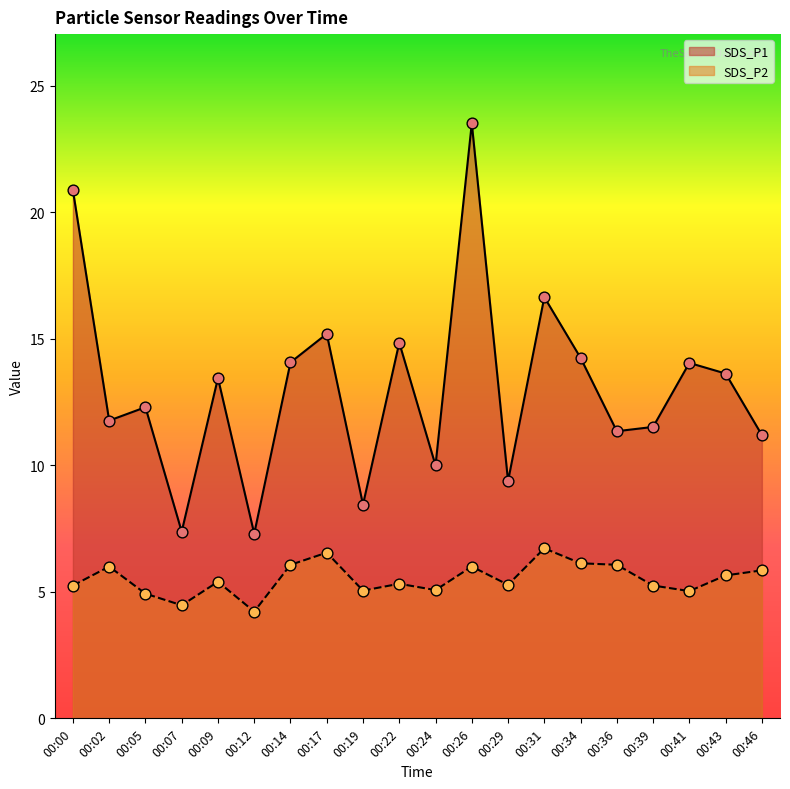

What is the total value across all series at 00:14?

20.1